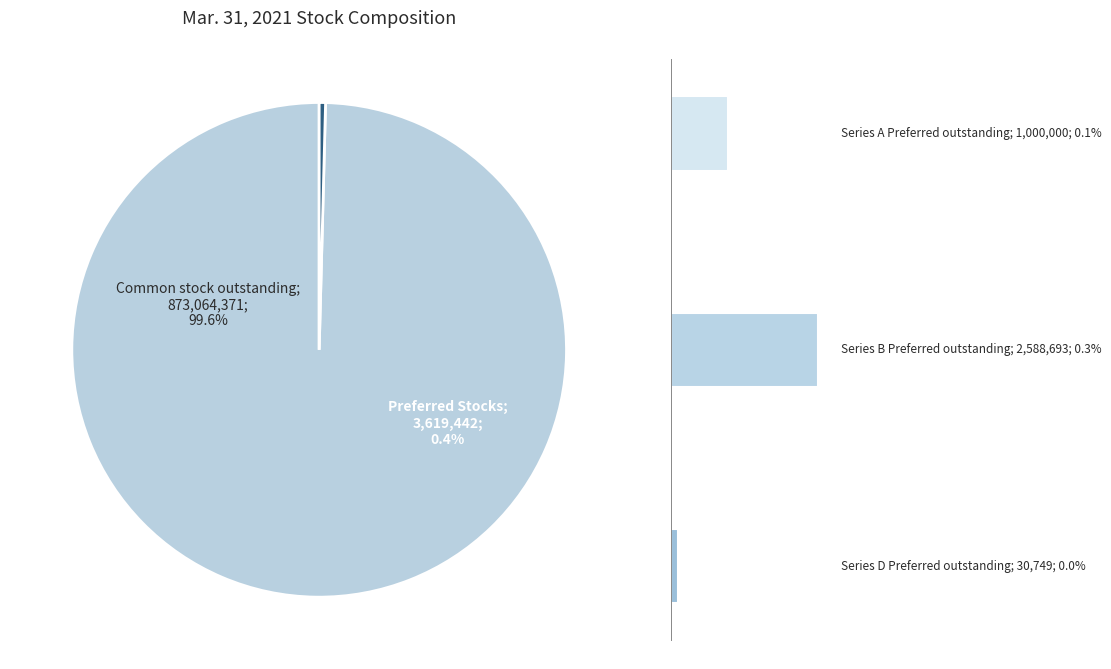

Is the sum of Series A Preferred outstanding and Series D Preferred outstanding greater than half?

No